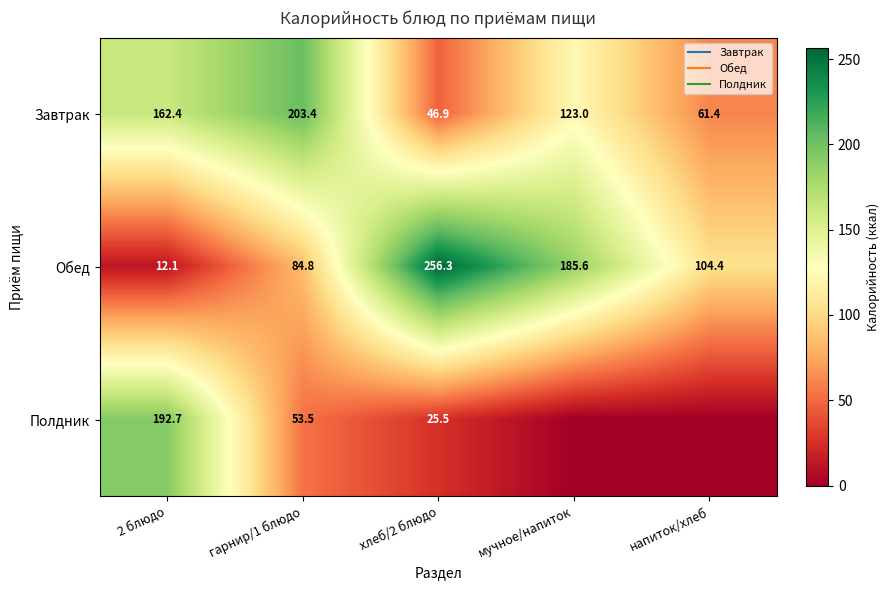

What is the sum of all Завтрак values?

597.1